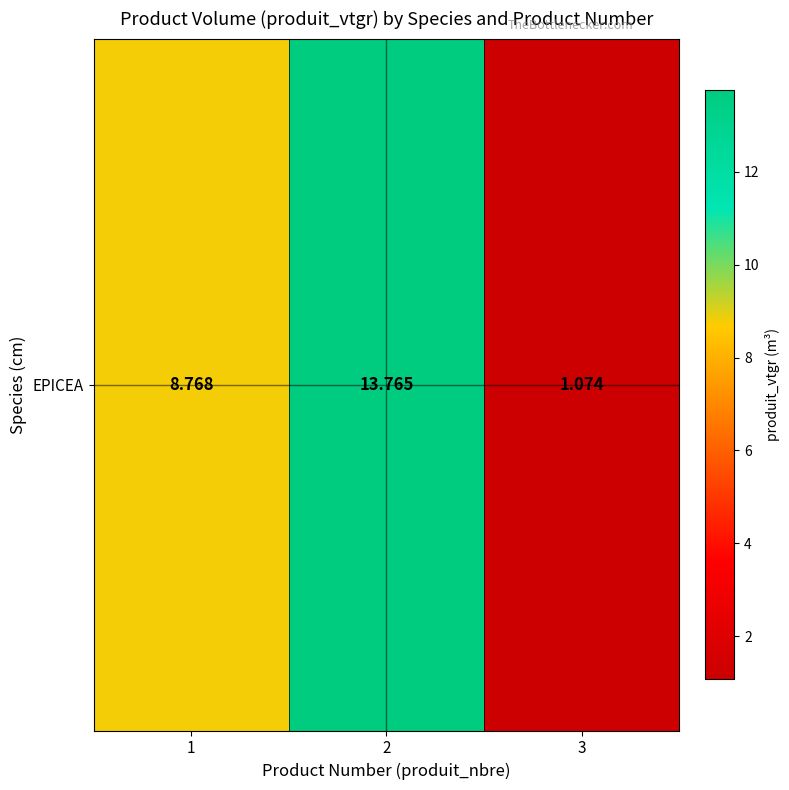

Where is the data nearest to the value 7?

1